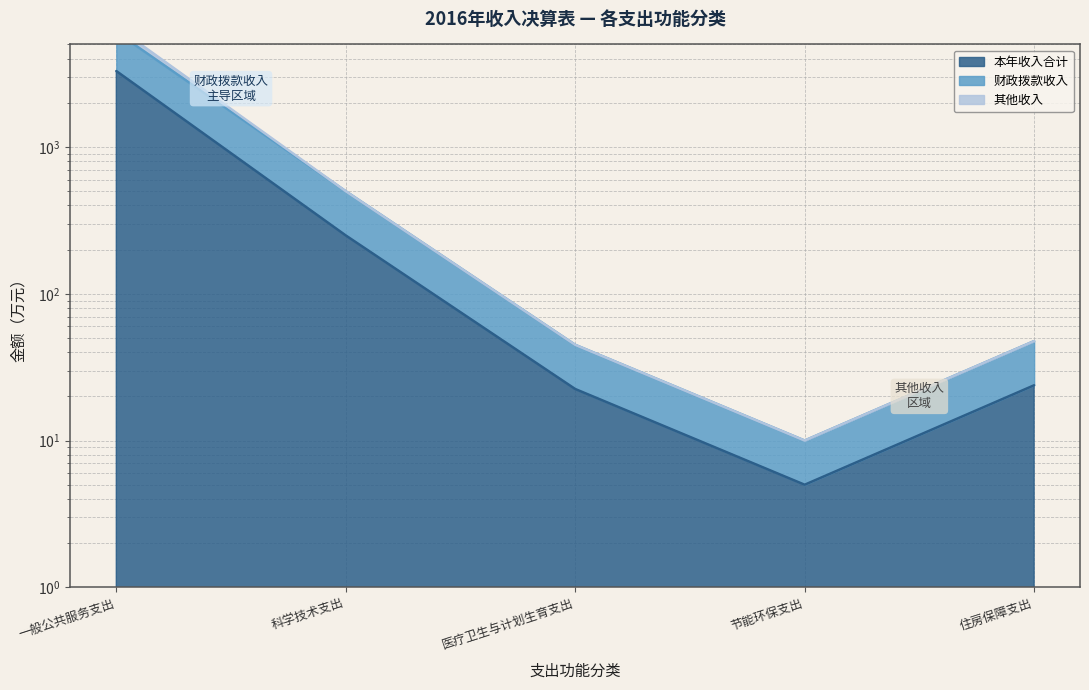

Which has a higher value, 医疗卫生与计划生育支出 or 一般公共服务支出?

一般公共服务支出